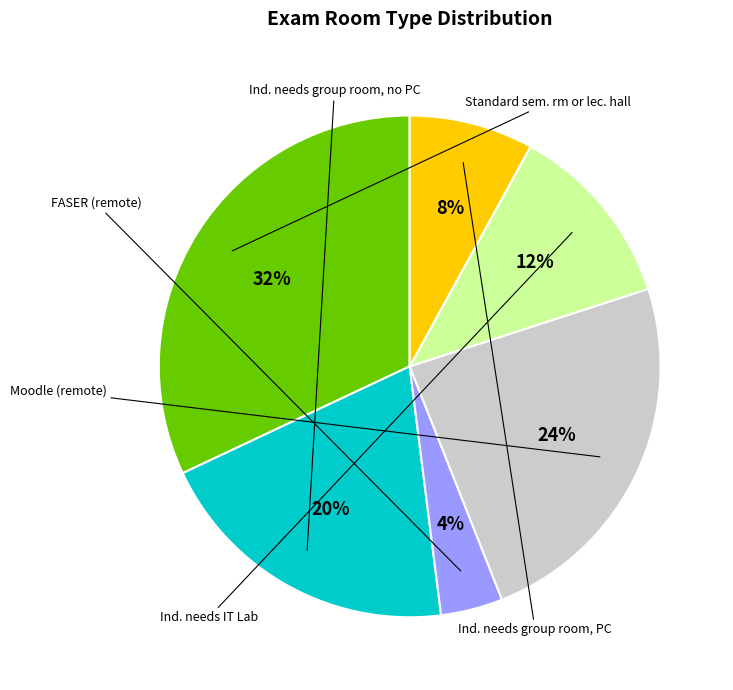

What is the ratio of the value at Ind. needs group room, PC to the value at Moodle (remote)?

0.3